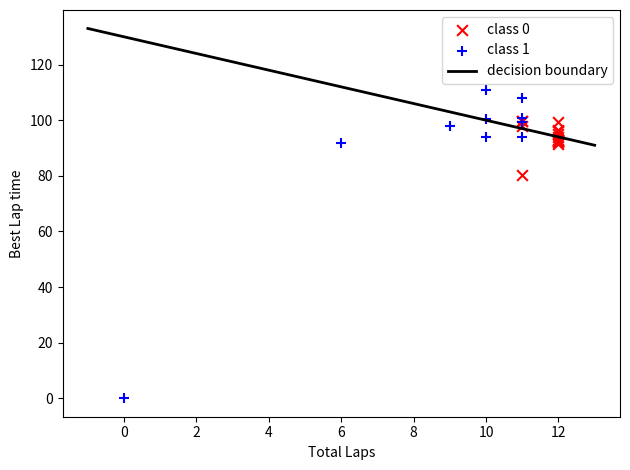

Which series contains the lowest Y value?

class 1